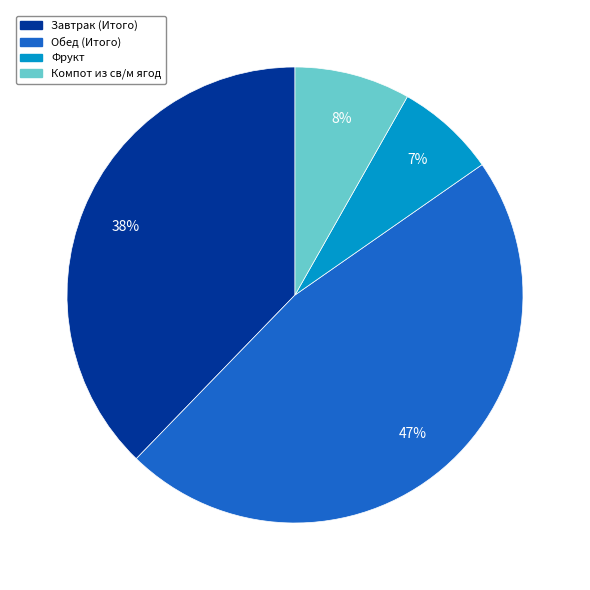

Do Обед (Итого) and Фрукт together represent more than half of the pie?

Yes